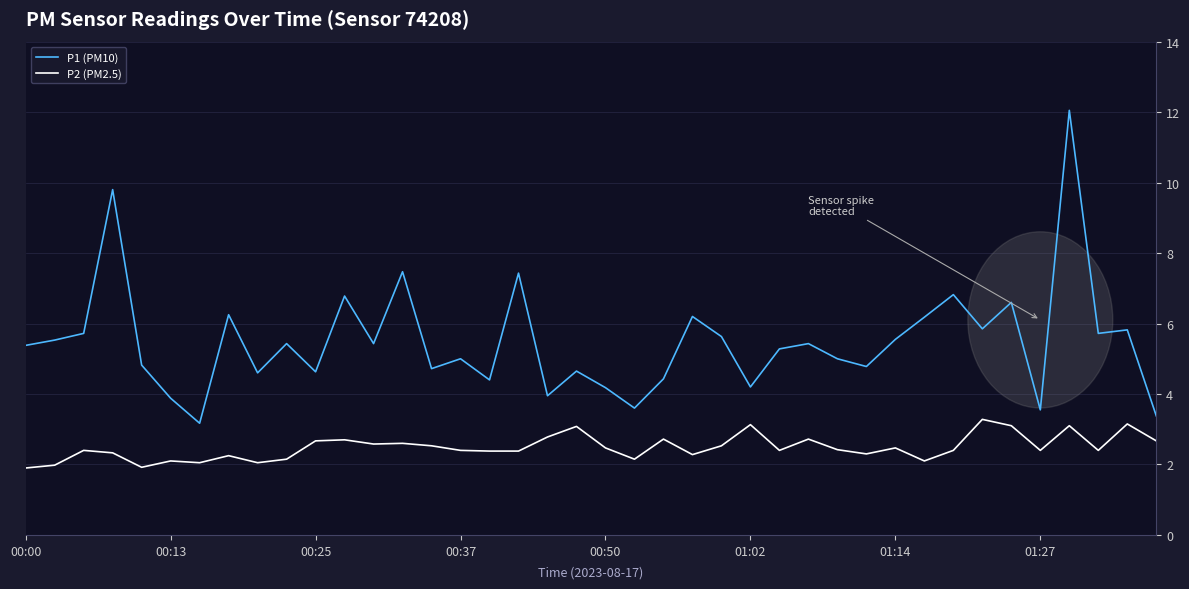

True or false: P1 (PM10) and P2 (PM2.5) intersect in this chart.

False